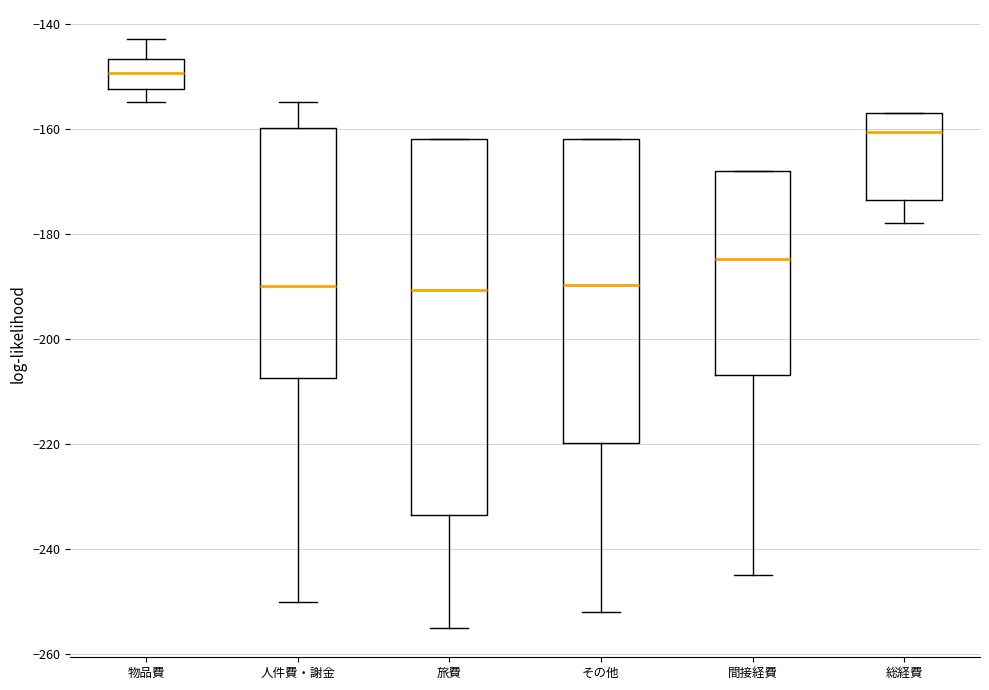

Where does the lower whisker of the box for 間接経費 end on the y-axis? The values are not printed on the chart, so give them approximately, as read against the axis.

-244